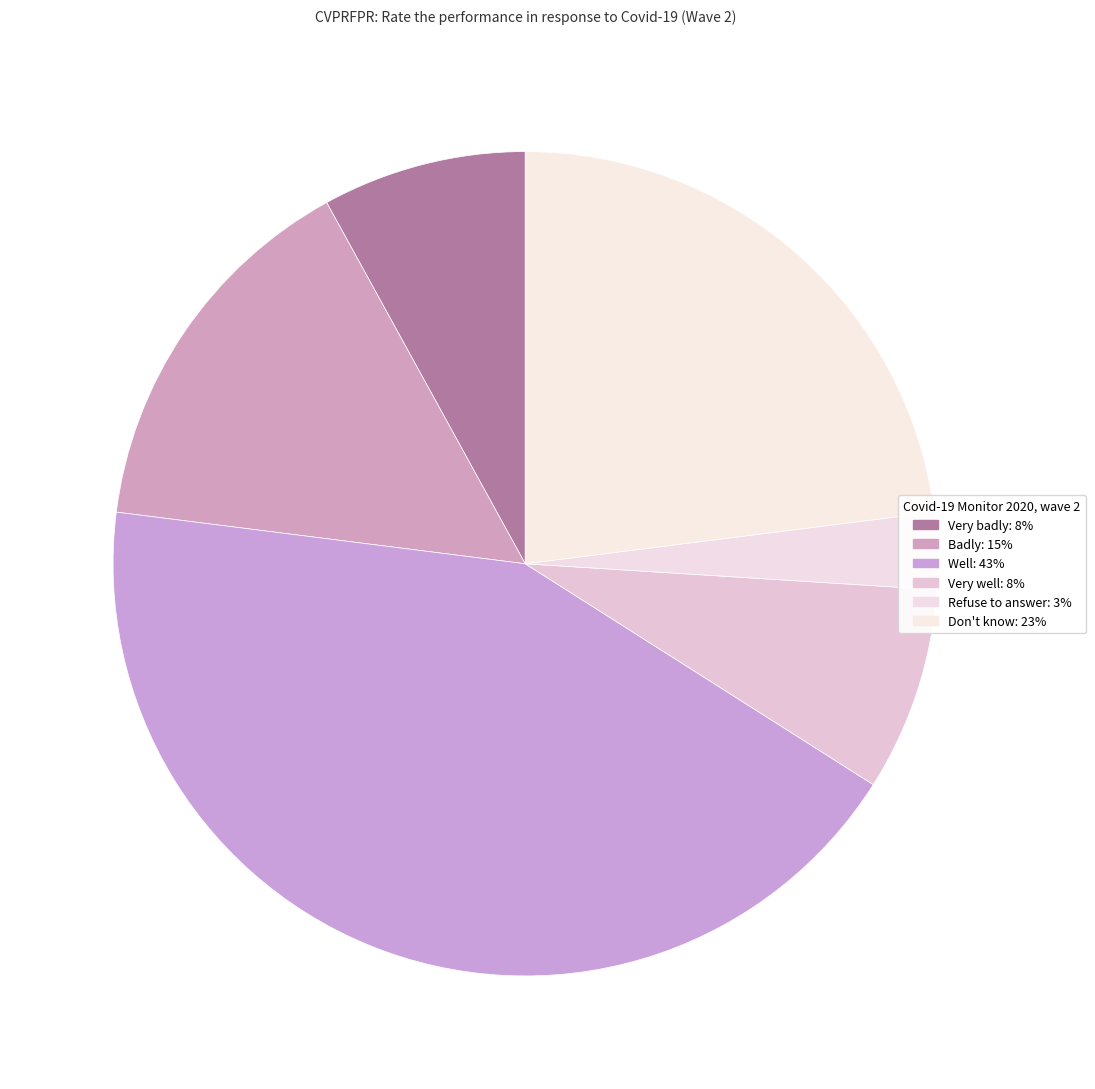

Between Badly and Very badly, which is larger?

Badly